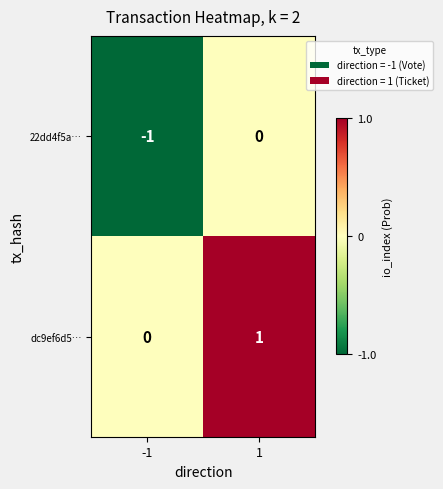

Reading right to left, list all the values displayed in this chart.

22dd4f5a…: 0	-1
dc9ef6d5…: 1	0